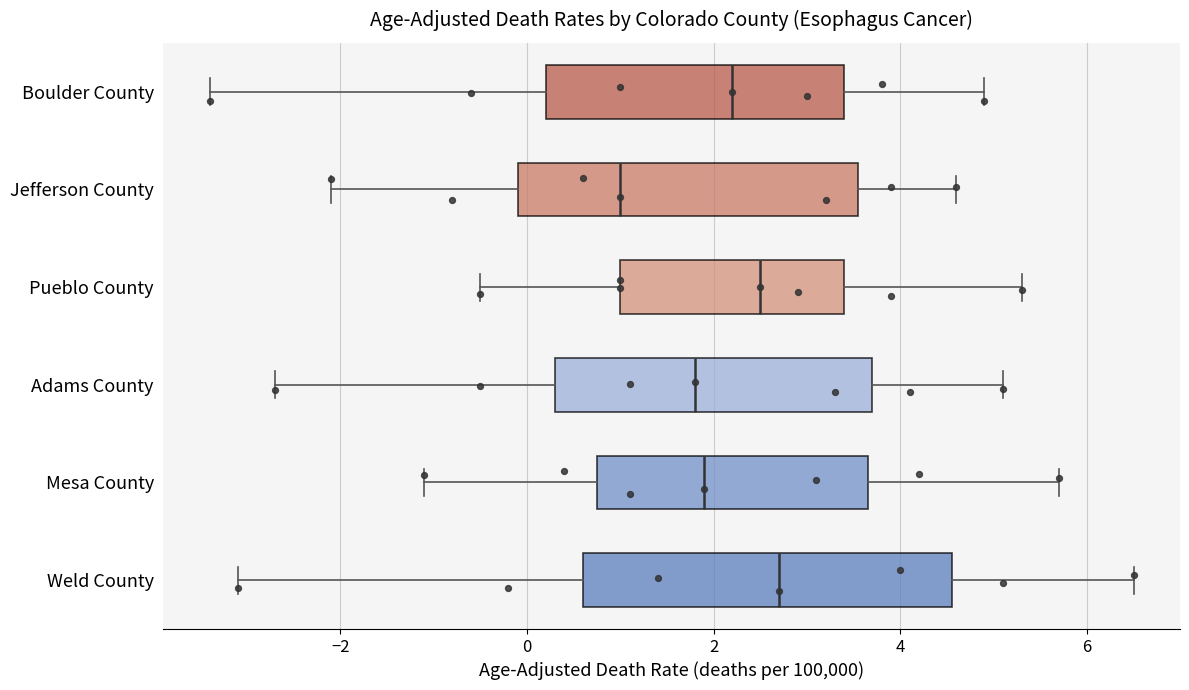

Where is the left edge of the box for Adams County on the x-axis? The values are not printed on the chart, so give them approximately, as read against the axis.

0.4